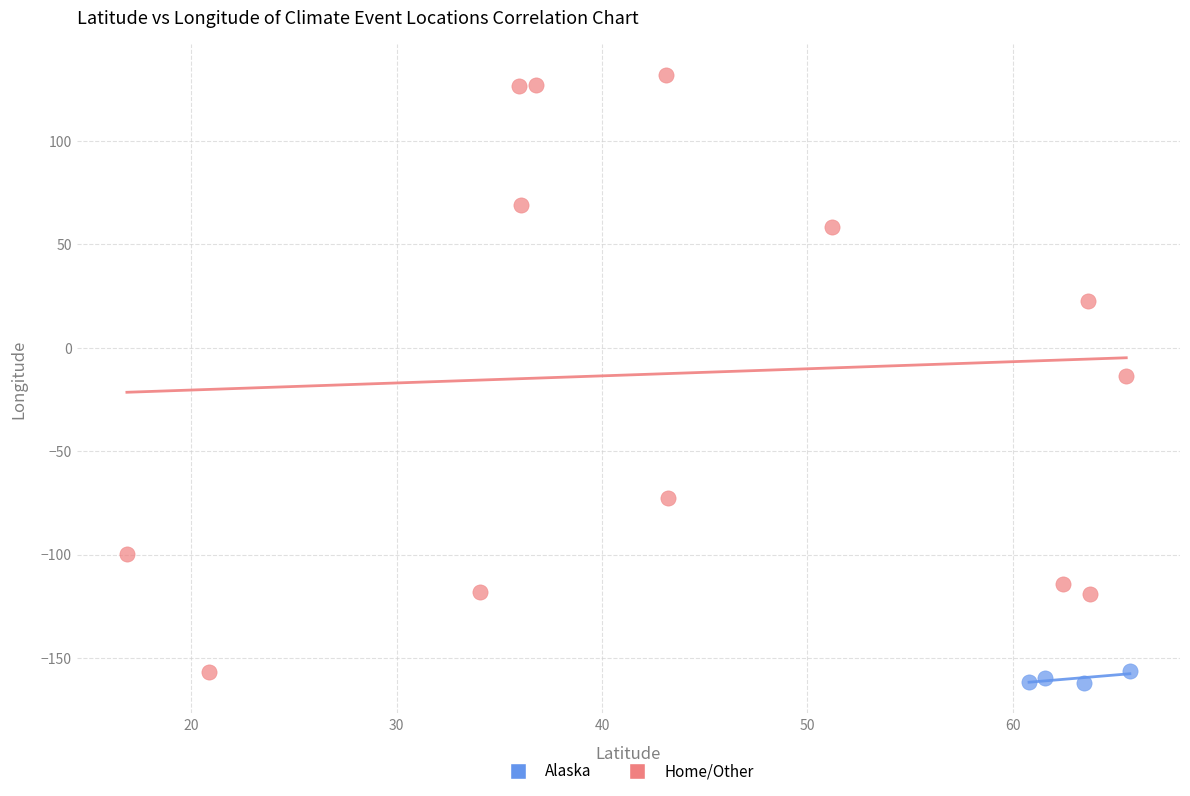

What are all the series names shown in the legend?

Alaska, Home/Other